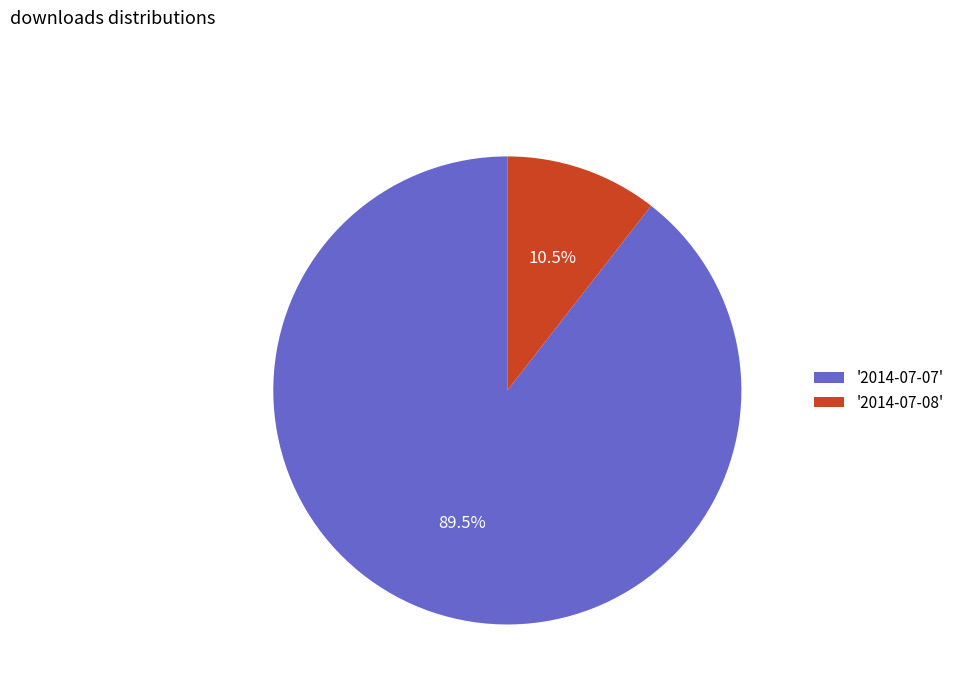

Approximately how many times larger is the value at '2014-07-07' compared to '2014-07-08'?

8.5